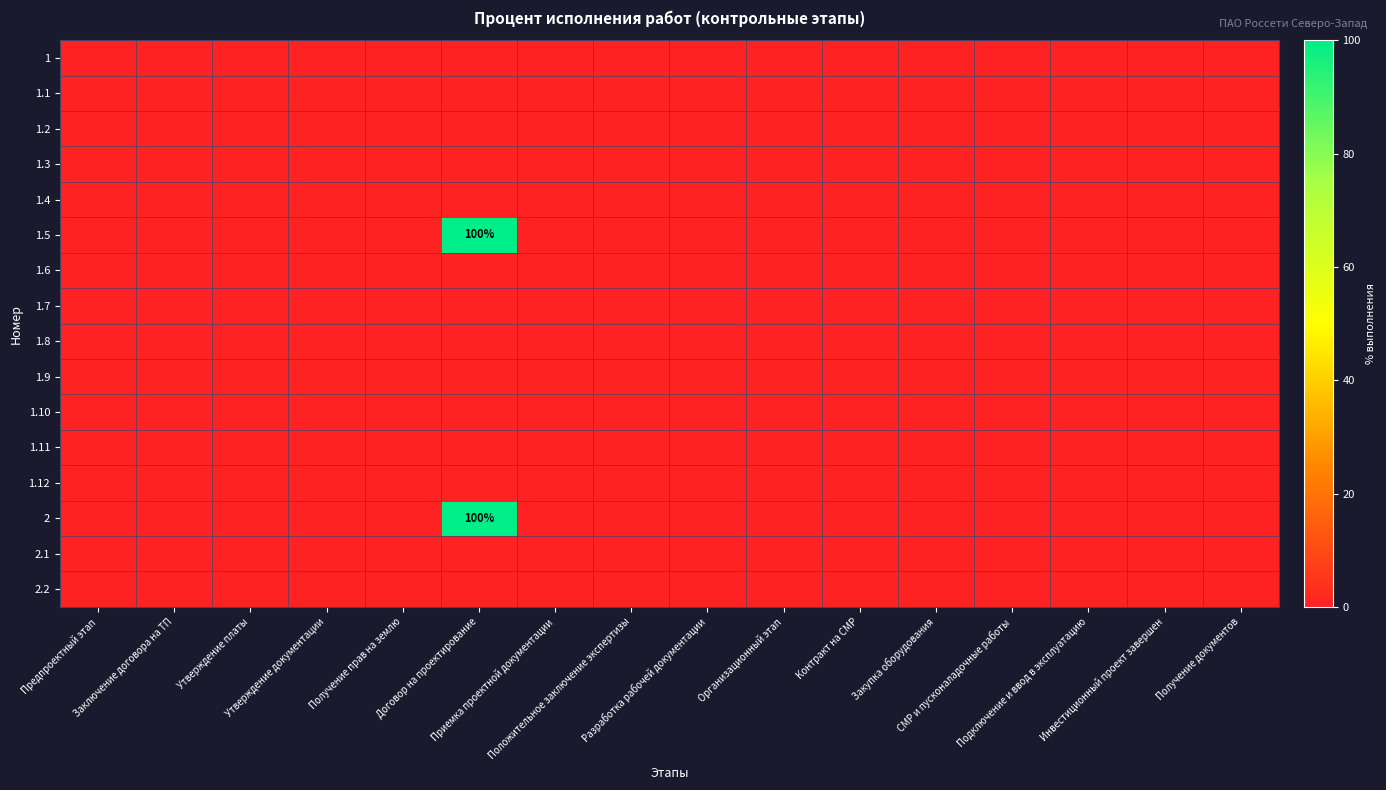

Rank the categories by 2.2 value from lowest to highest.

Предпроектный этап, Заключение договора на ТП, Утверждение платы, Утверждение документации, Получение прав на землю, Договор на проектирование, Приемка проектной документации, Положительное заключение экспертизы, Разработка рабочей документации, Организационный этап, Контракт на СМР, Закупка оборудования, СМР и пусконаладочные работы, Подключение и ввод в эксплуатацию, Инвестиционный проект завершен, Получение документов